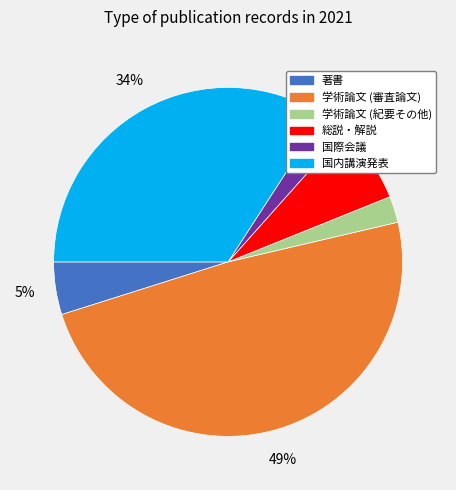

What percentage is the 著書 slice, to the nearest percent?

5%